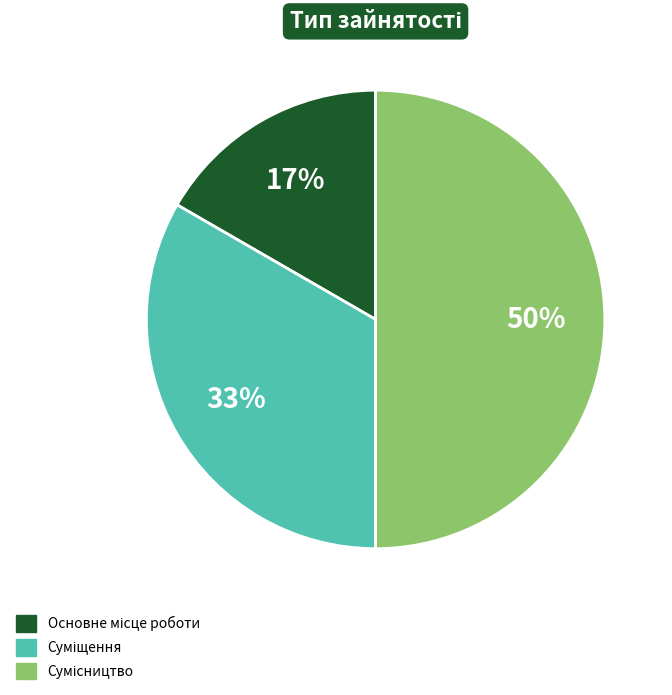

To the nearest percent, what is the average slice percentage?

33%